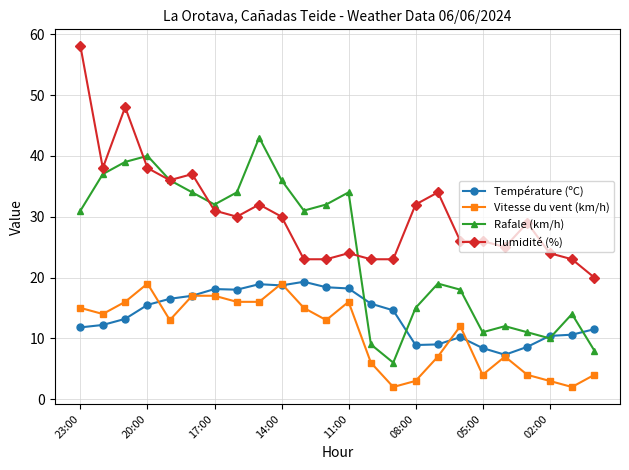

What is the value of the Humidité (%) point at the 22nd from the left?

24.0